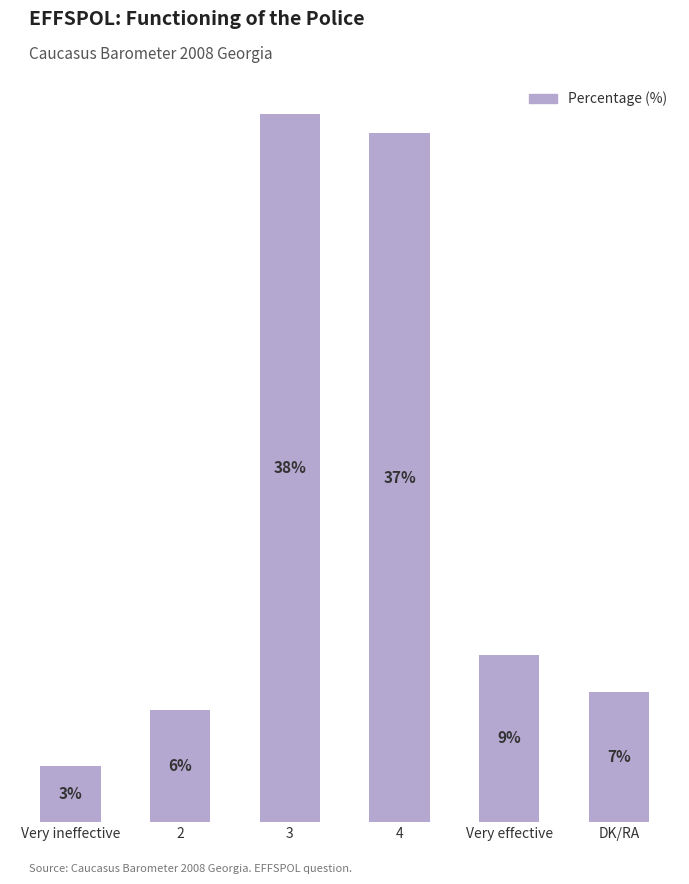

At which category does the chart reach its minimum across all series?

Very ineffective